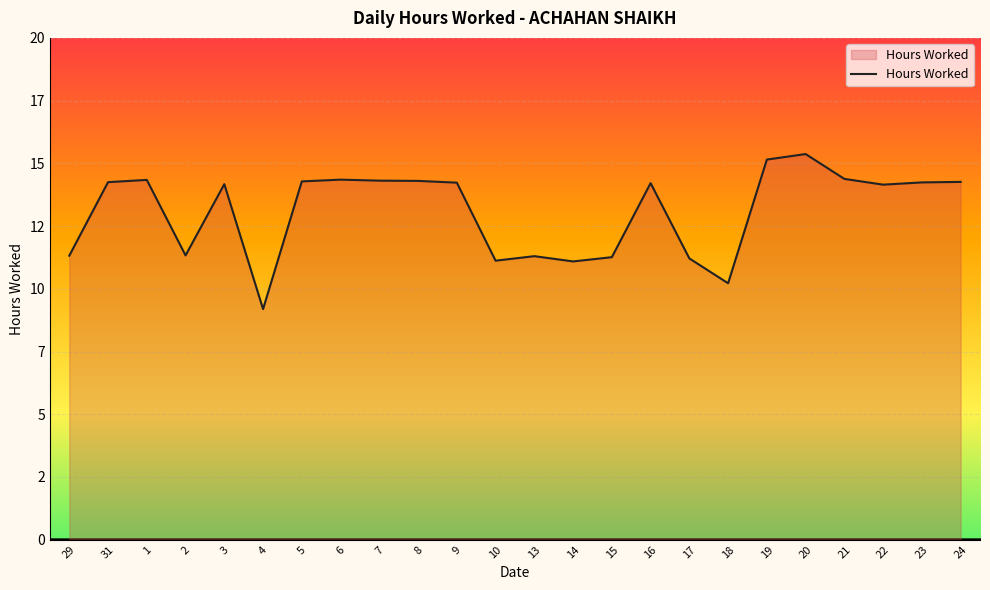

What is the average value?

13.1